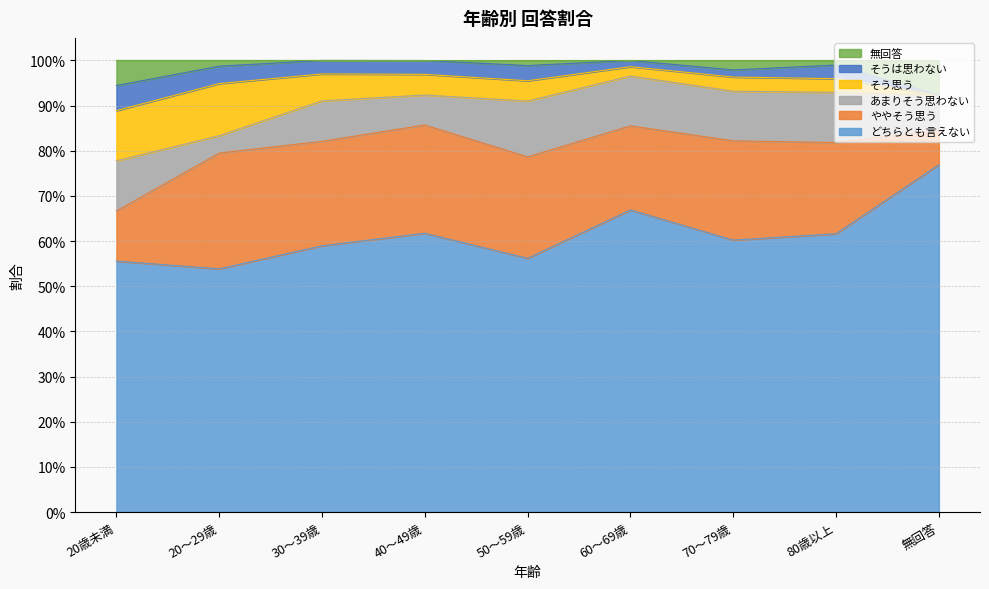

What is the difference between the second highest and second lowest values in the そう思う series?

0.1